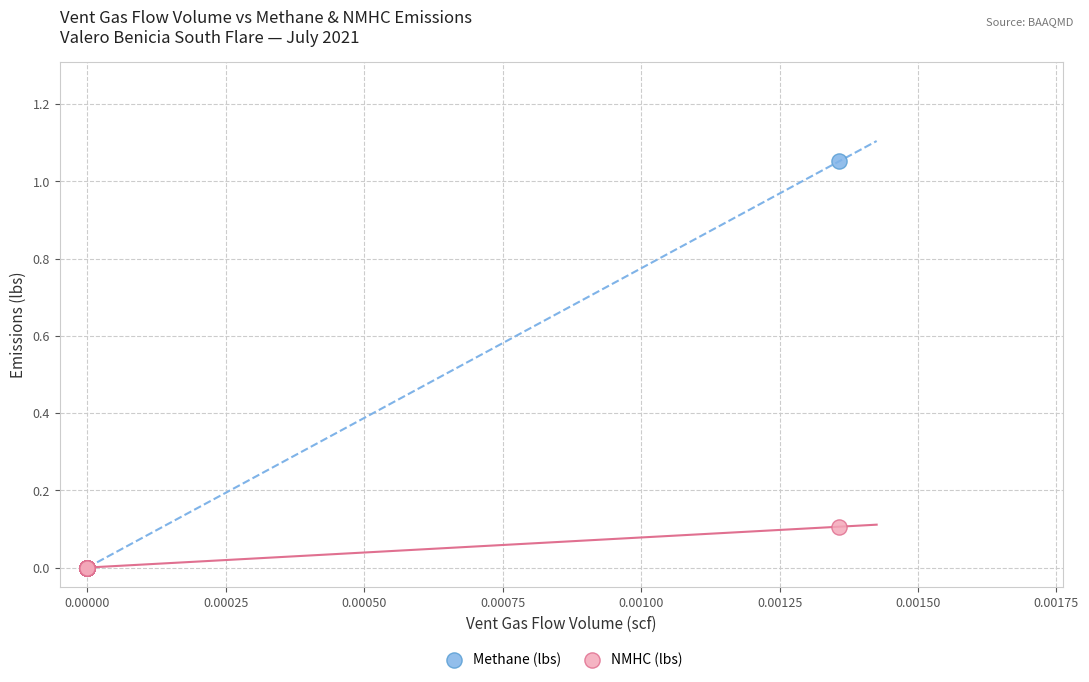

Which series has the largest Y range (max minus min)?

Methane (lbs)